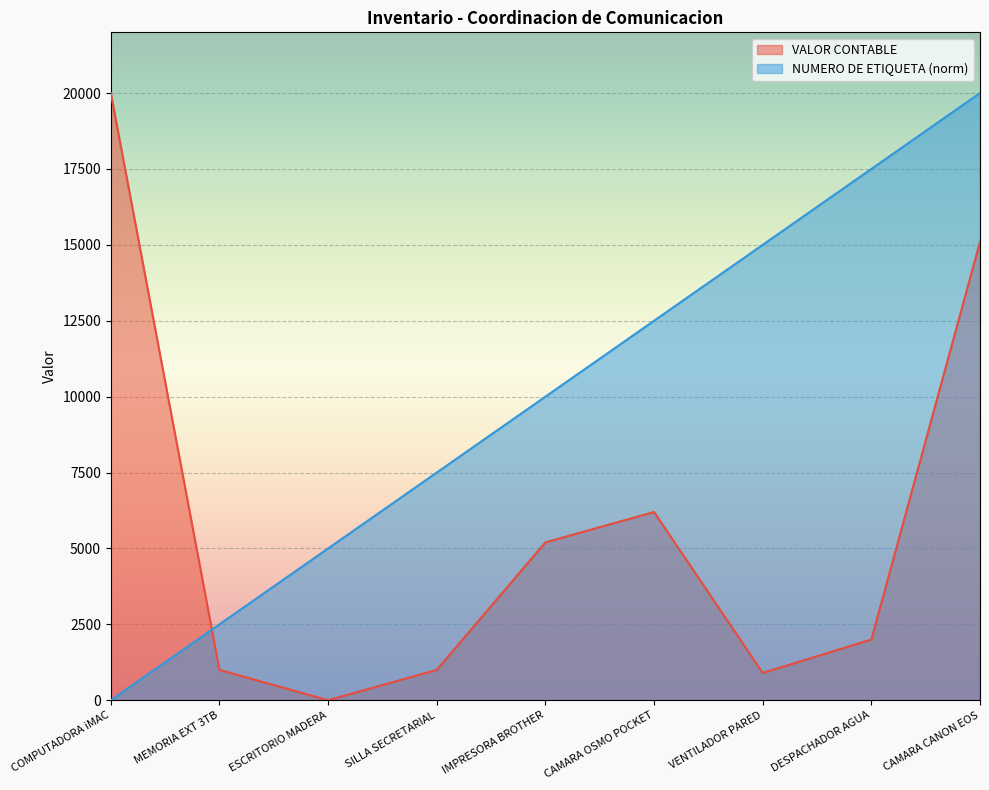

Is the value of VALOR CONTABLE at CAMARA OSMO POCKET greater than the value of NUMERO DE ETIQUETA at DESPACHADOR AGUA?

No